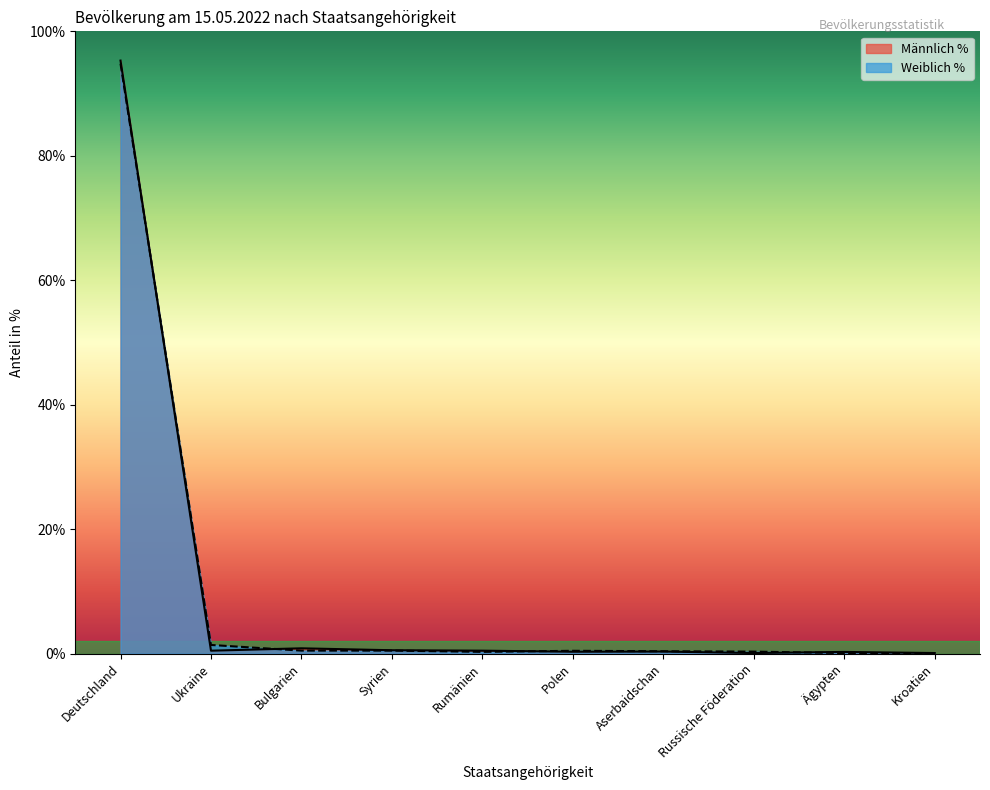

At which category does the chart reach its minimum across all series?

Russische Föderation